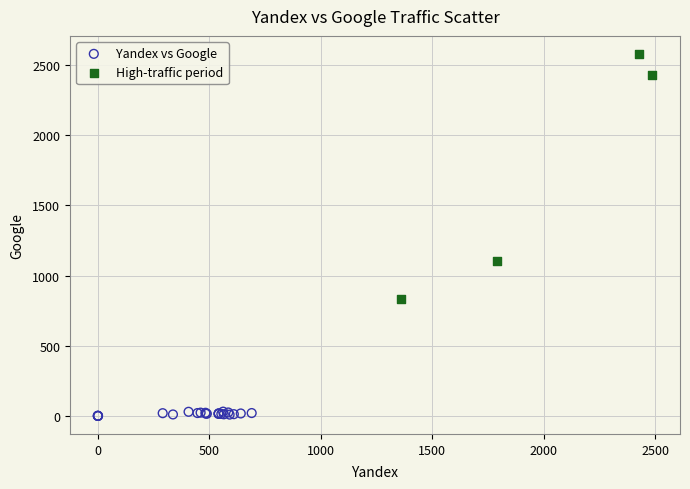

What are all the series names shown in the legend?

Yandex vs Google, High-traffic period